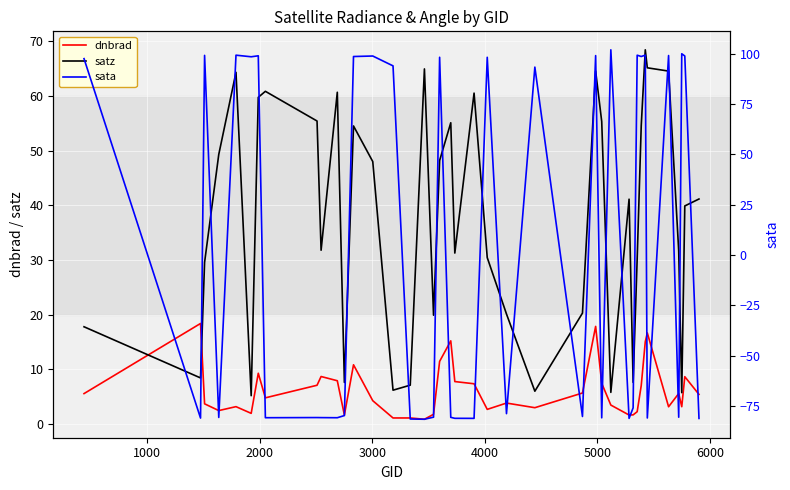

After their last crossing, which series has the higher values: dnbrad or satz?

satz